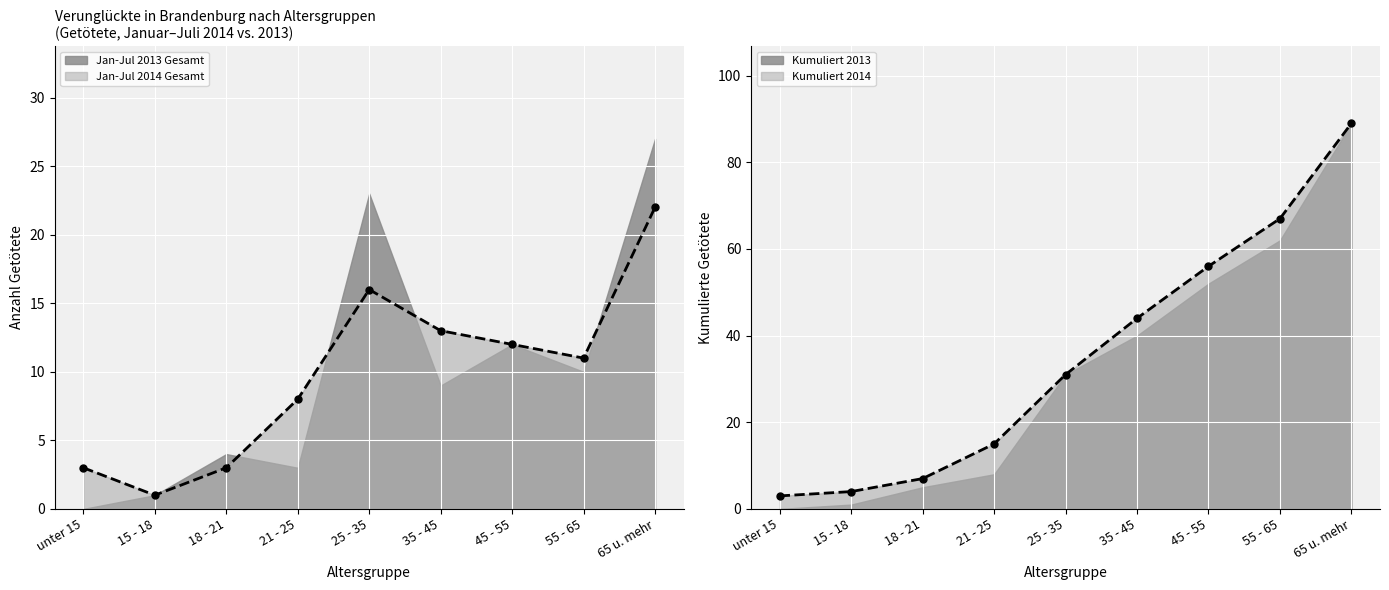

Is it true that the value at 35 - 45 is 21?

False